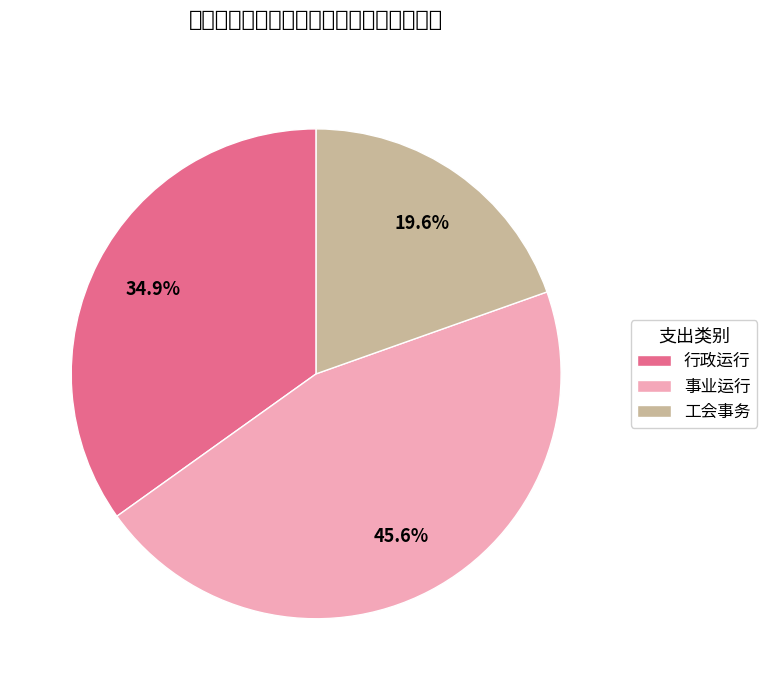

To the nearest percent, what portion does 事业运行 represent?

46%